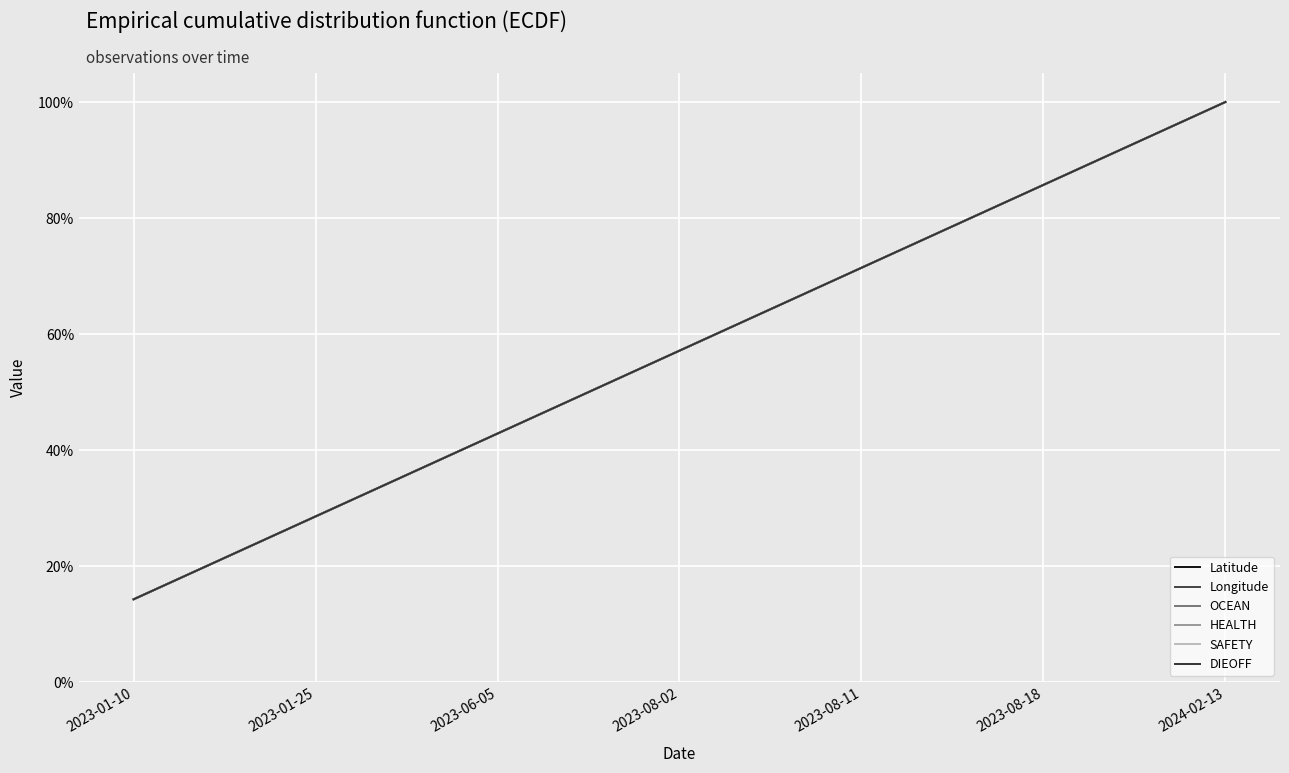

Does the chart display data point markers on the line(s)?

No